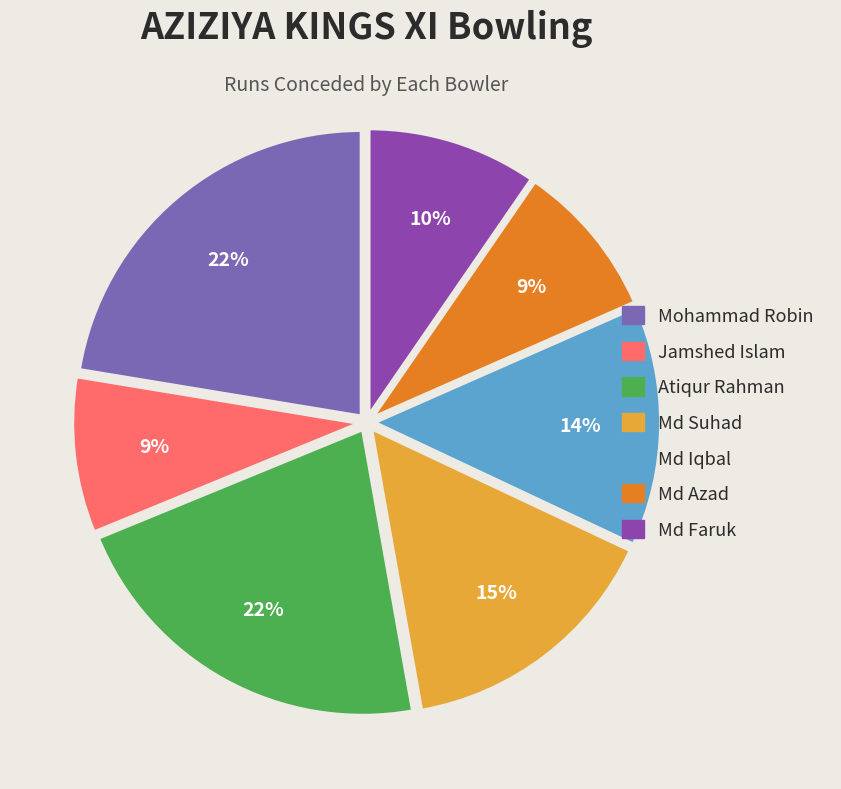

Count the number of slices in the pie.

7